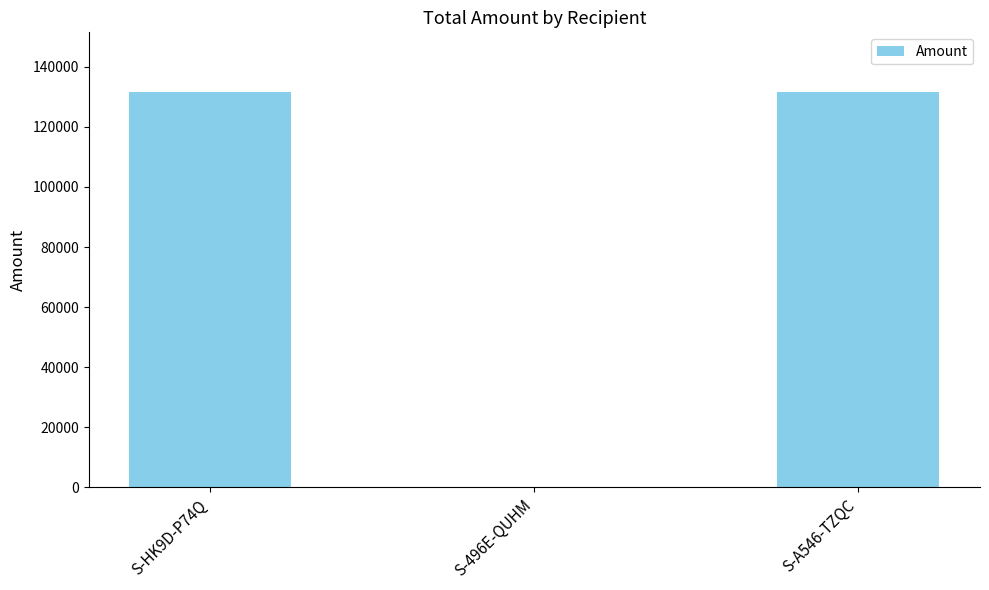

What is the greatest value displayed?

131684.9